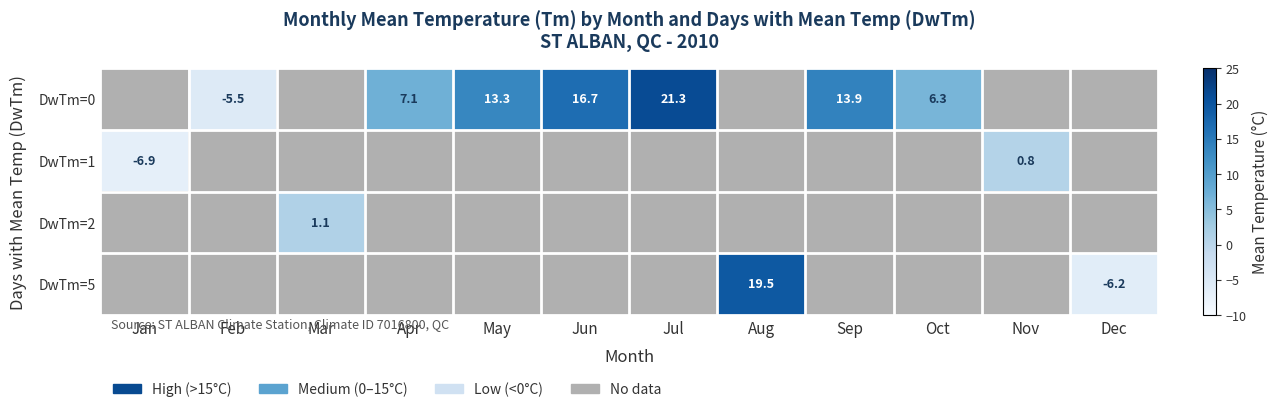

What is the minimum value shown in the chart?

-6.9